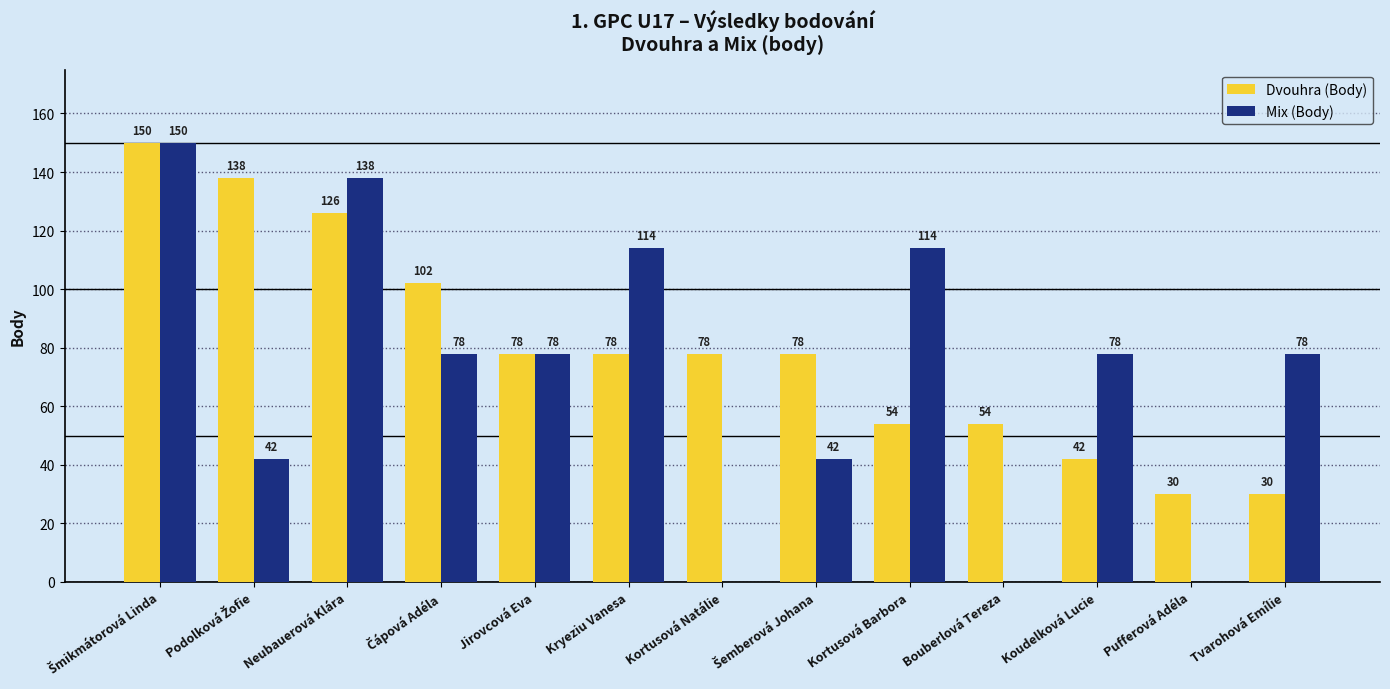

Between Jirovcová Eva and Kortusová Natálie, which series saw the biggest shift?

Mix (Body)